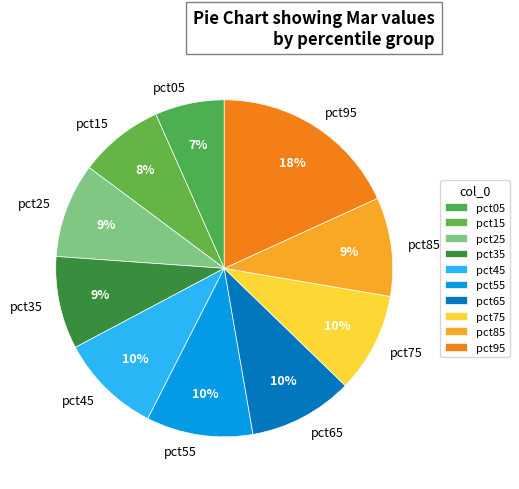

To the nearest percent, what is the difference between the pct15 and pct65 slice percentages?

2%